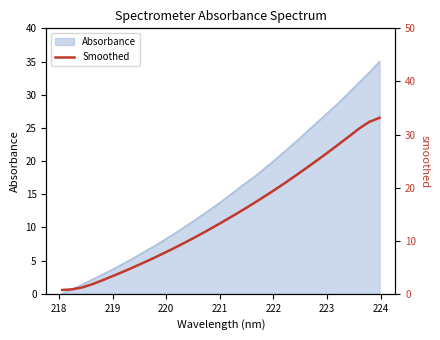

What is the average value?

14.7